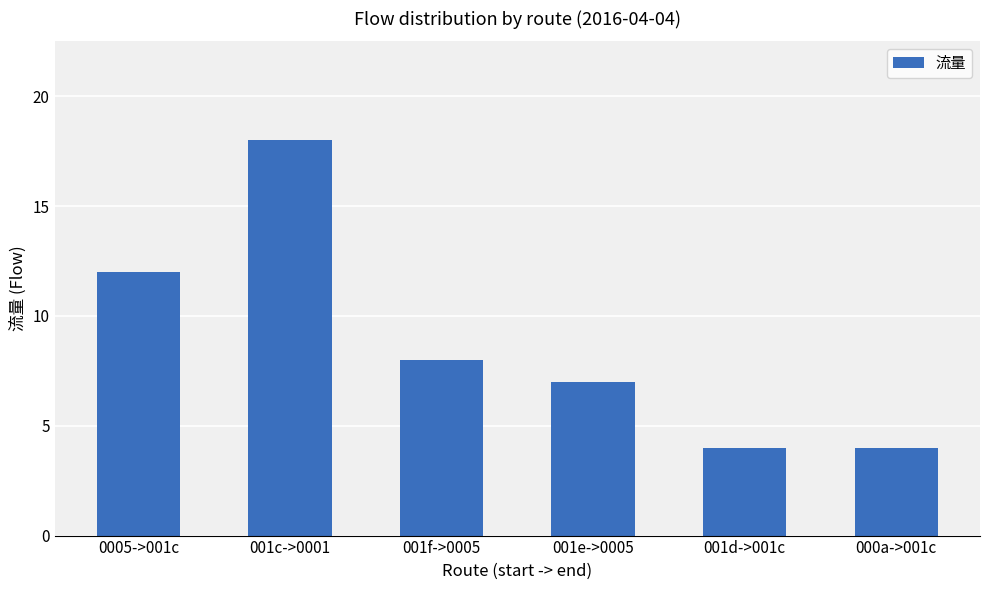

Reading right to left, list all the values displayed in this chart.

000a->001c=4	001d->001c=4	001e->0005=7	001f->0005=8	001c->0001=18	0005->001c=12